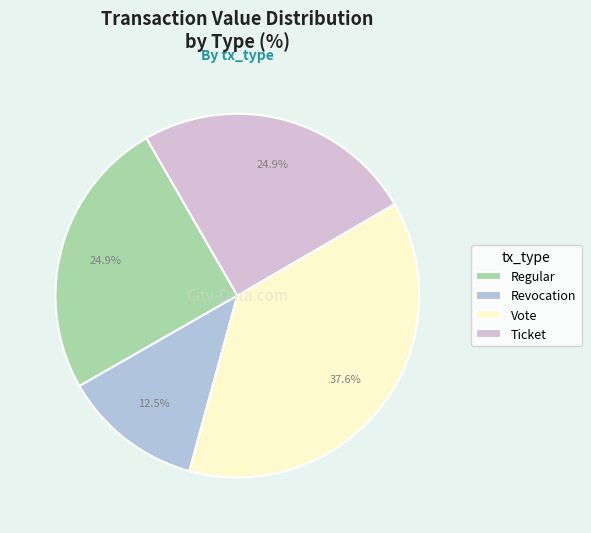

What is the smallest slice in the pie chart?

Revocation